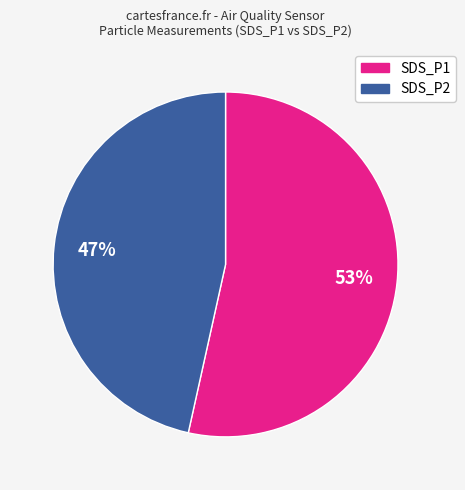

To the nearest percent, what portion does SDS_P2 represent?

47%